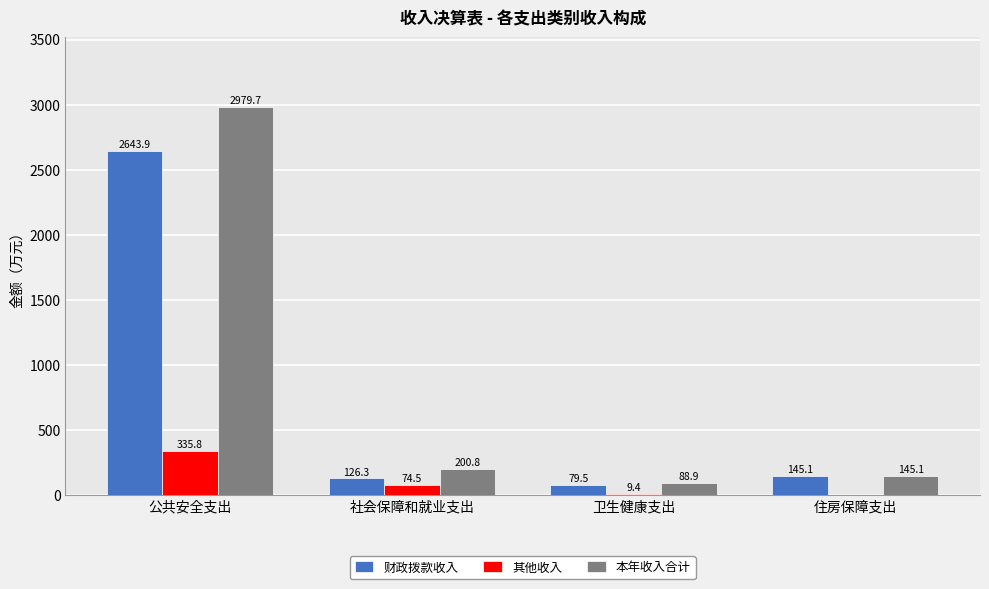

What is the sum of all 本年收入合计 values?

3414.5